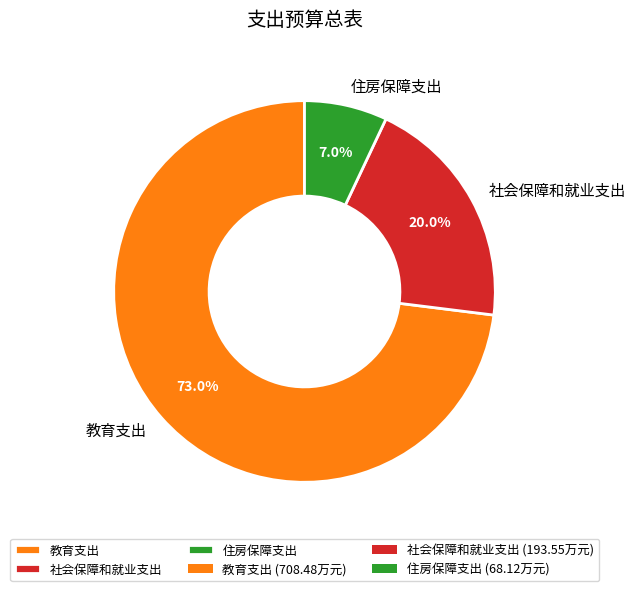

Count the number of slices in the pie.

3